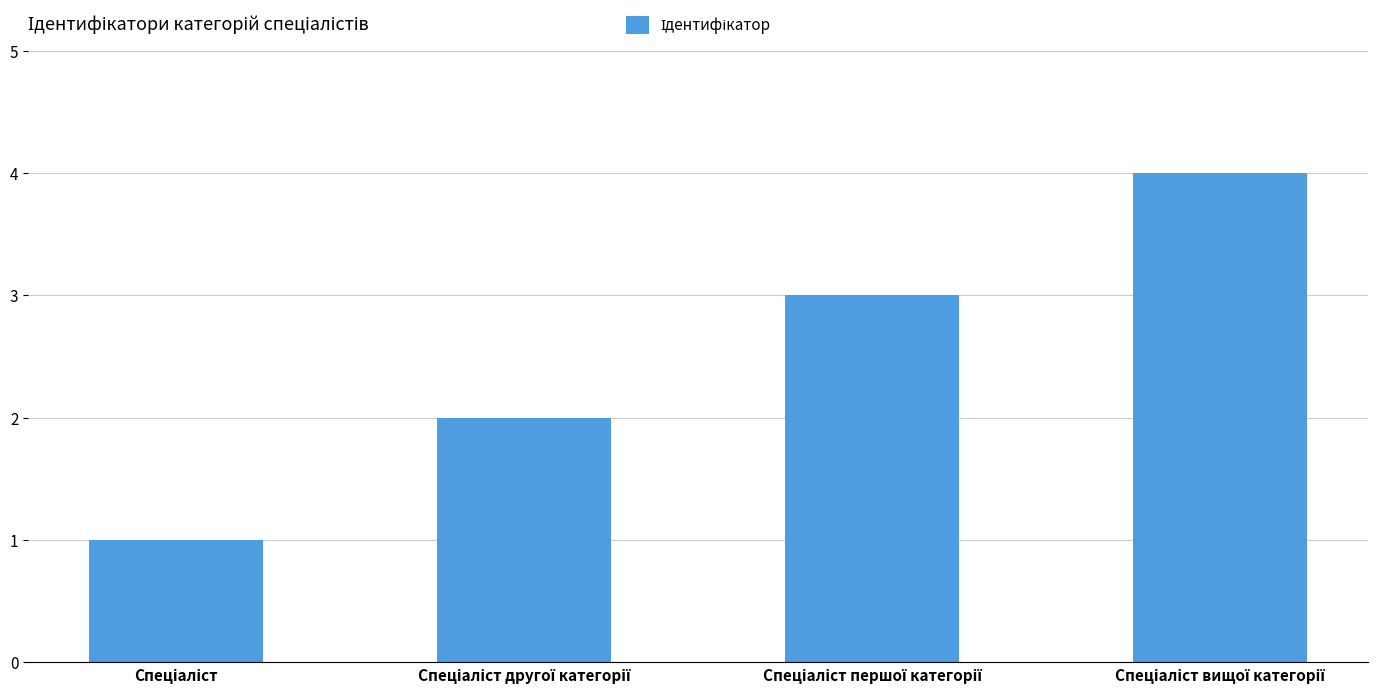

What is the minimum value shown in the chart?

1